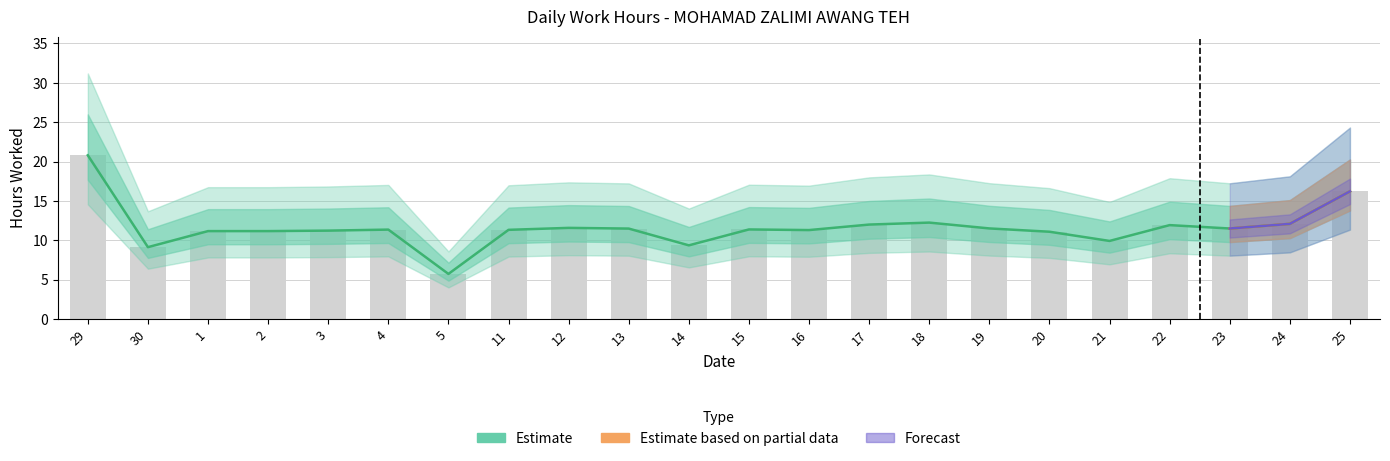

Which label corresponds to the largest value in the chart?

29